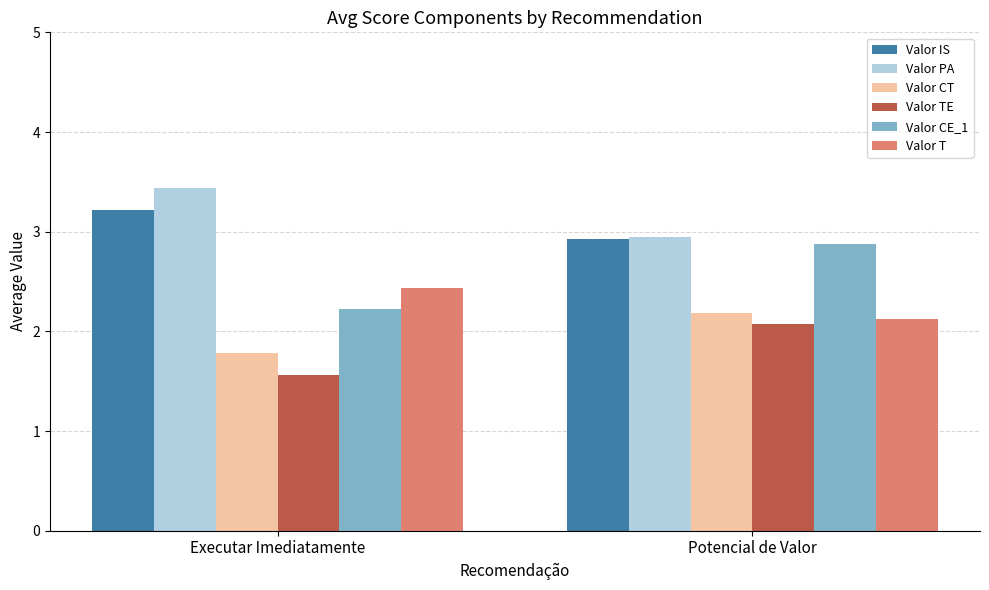

The value of Valor CT at Executar Imediatamente is 1.8. True or false?

True